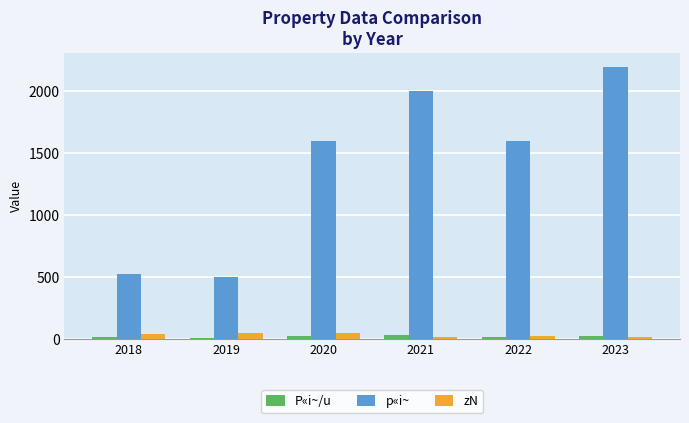

What is the value of the p«i~ bar at the 4th from the left?

2000.0